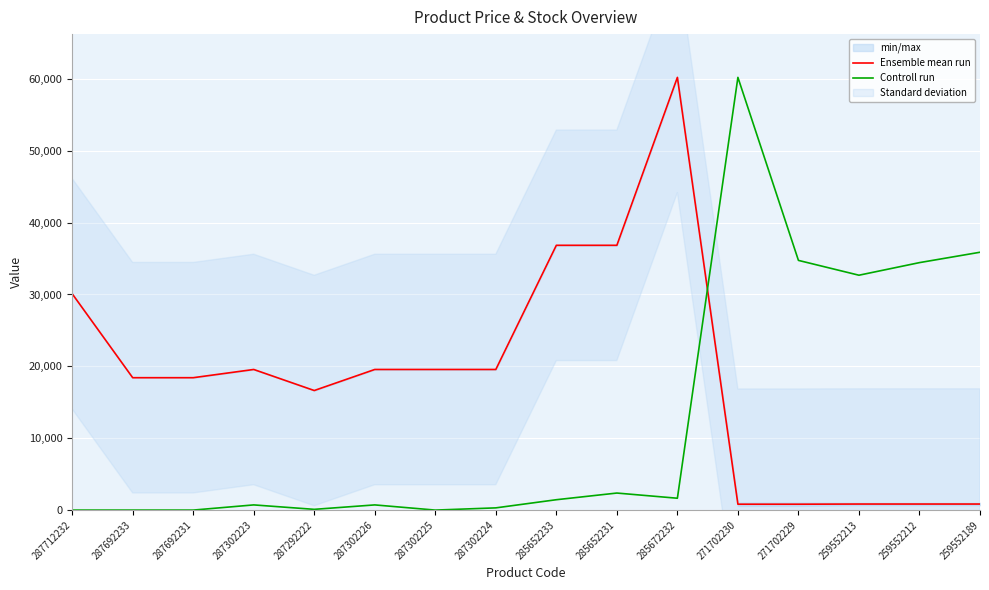

What is the average value of the Ensemble mean run series?

18743.4